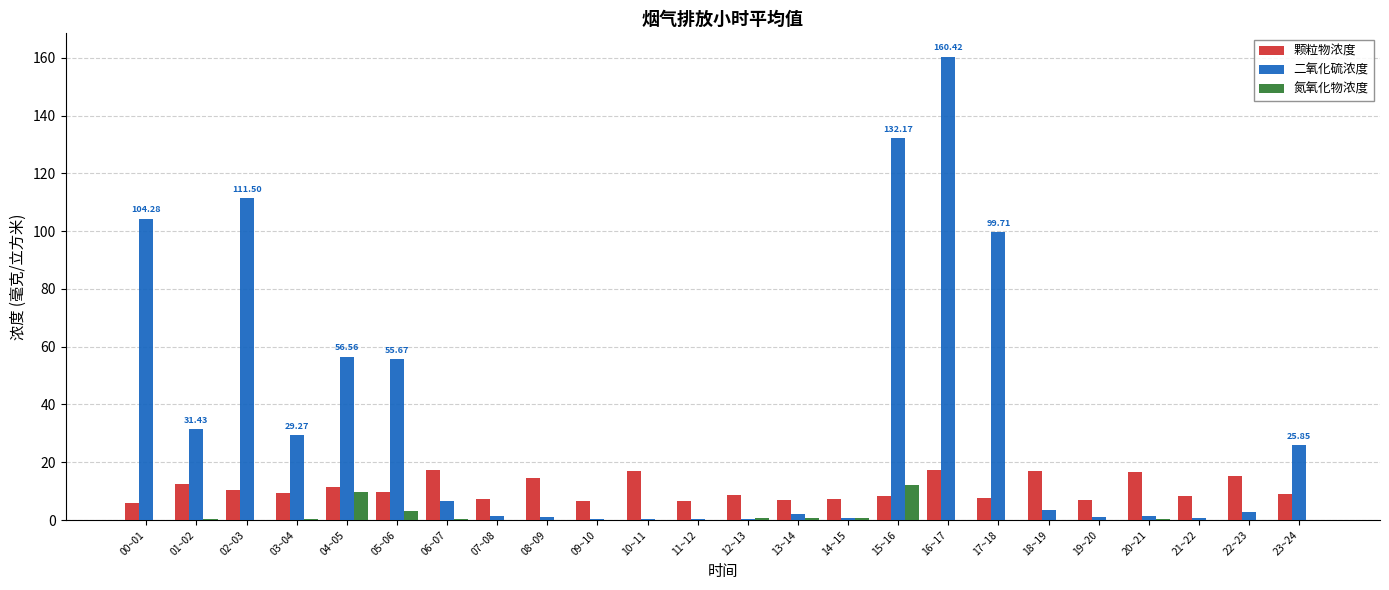

At which category is the sum across all series the highest?

16~17